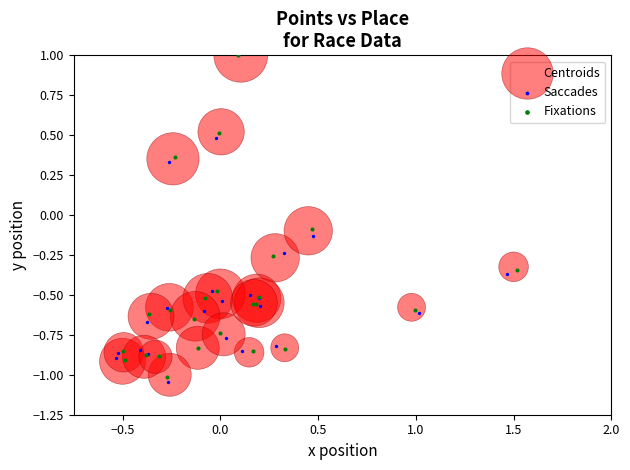

Which series has the widest spread of Y values?

Saccades